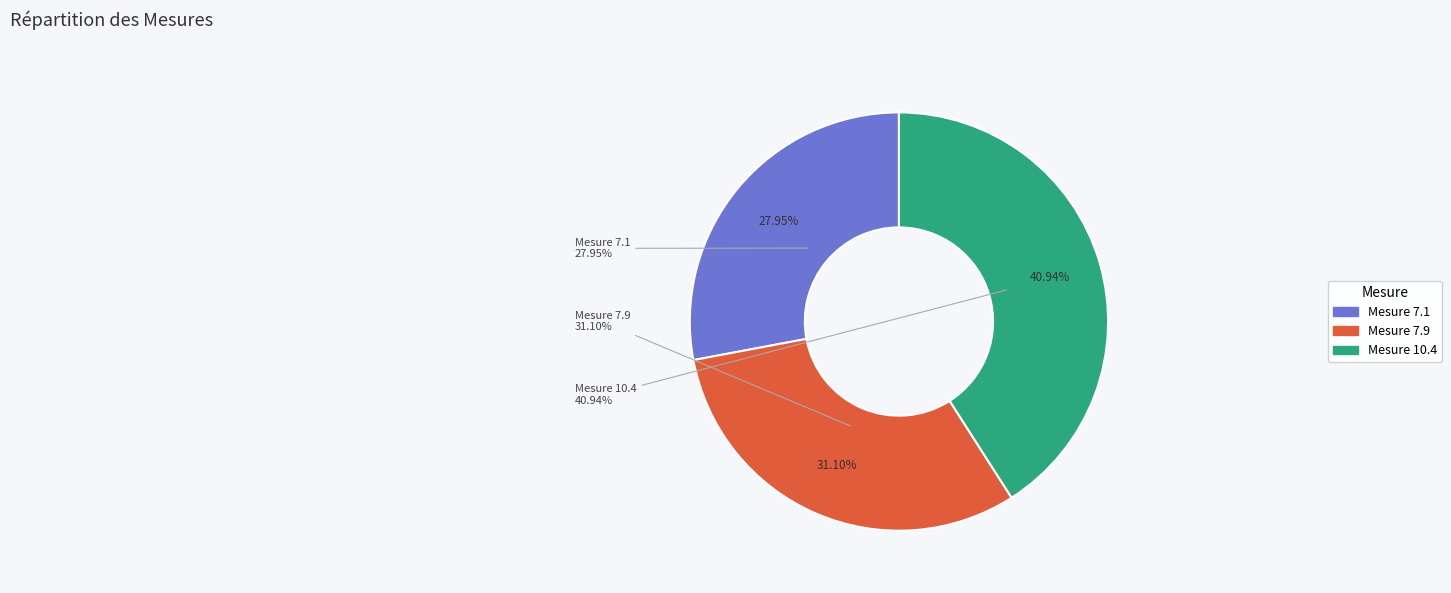

Combined, do 10.4.1, 10.4.2, 10.4.3, 10.4.4 (Guichet unique) and 7.1.1, 7.1.2 (Prétraitement) account for over 50%?

Yes